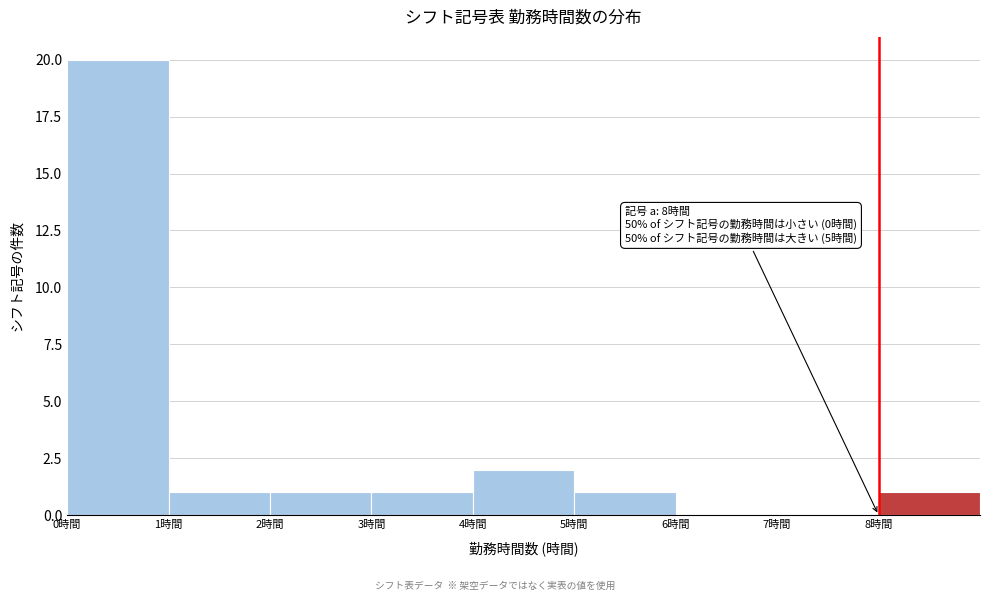

Which range on the x-axis has the tallest bar?

0 to 1